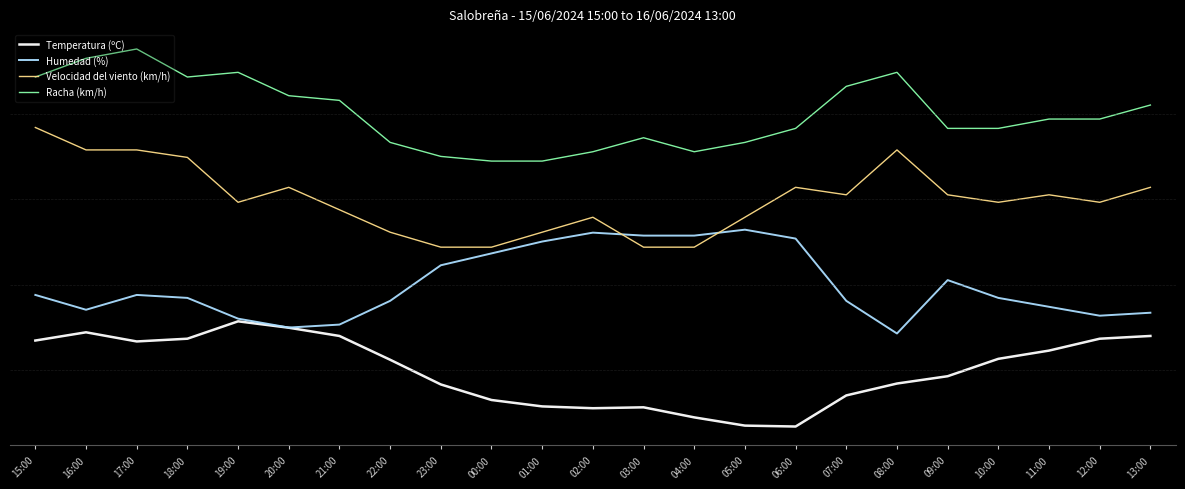

True or false: Racha (km/h) and Temperatura (ºC) intersect in this chart.

False